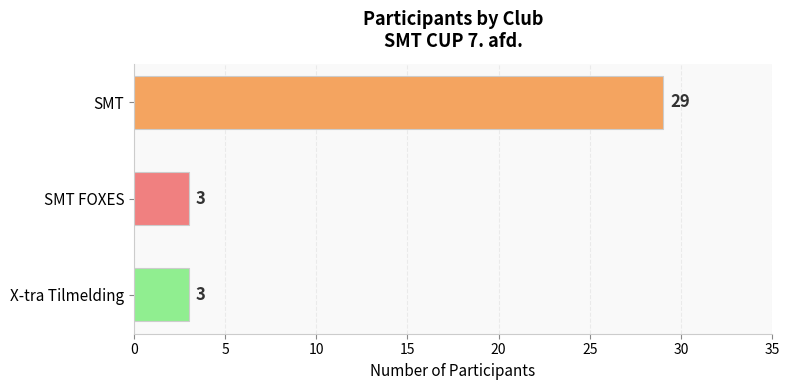

What is the maximum value shown in the chart?

29